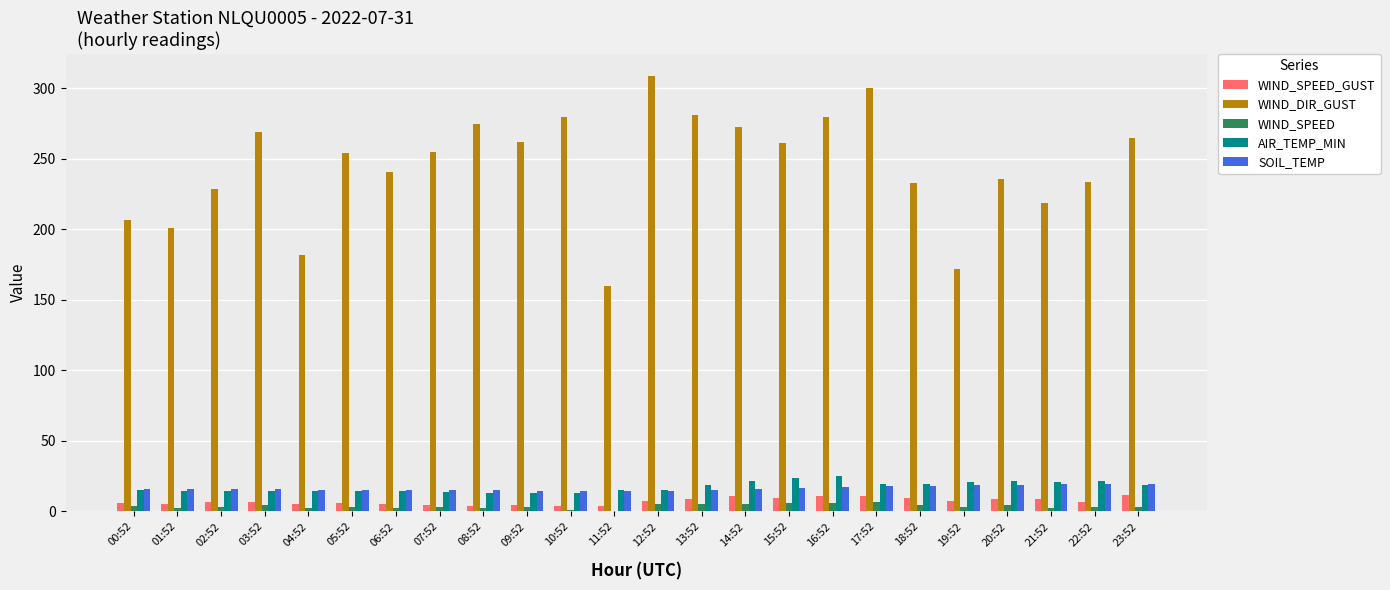

What is the sum of all WIND_DIR_GUST values?

5878.0